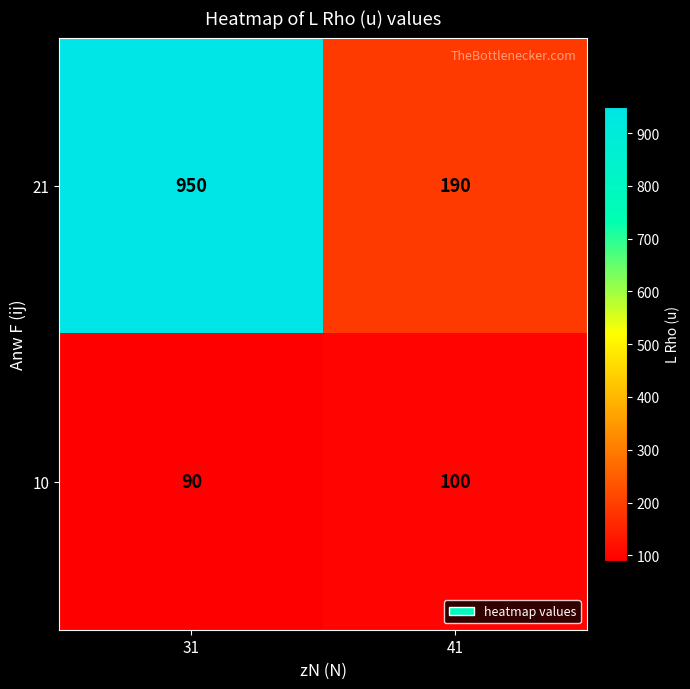

Which category has the lowest value across all series?

31